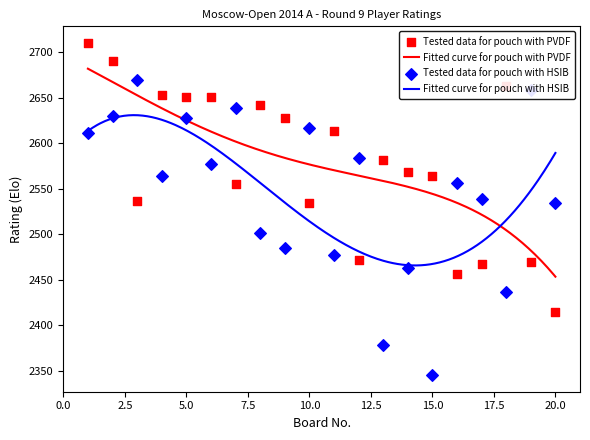

At how many categories does at least one series exceed 2556?

17